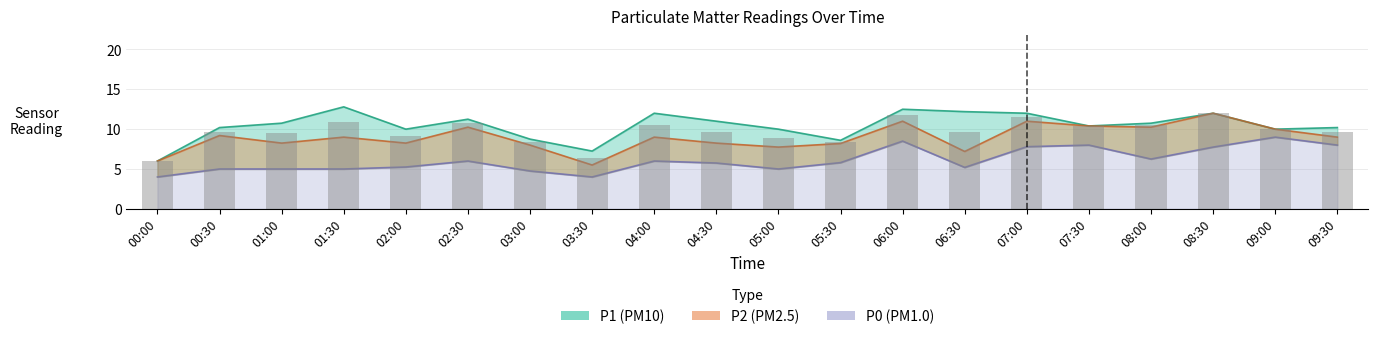

Which series has the widest spread of values?

P1